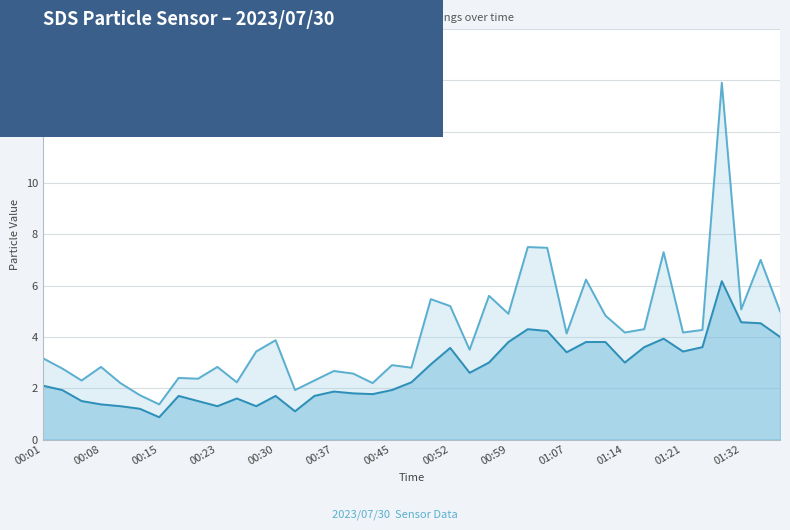

True or false: SDS_P1 has a value of 2.6 at 00:40.

True